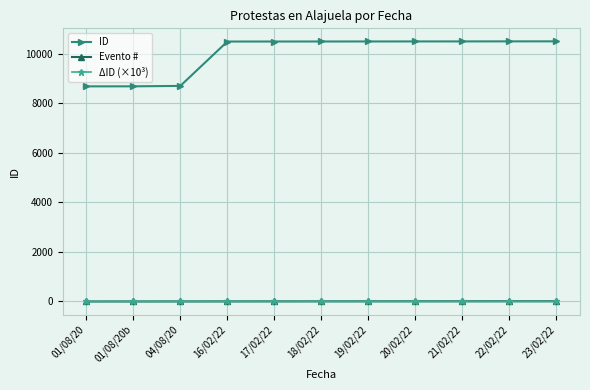

What are all the series names shown in the legend?

ID, Evento #, ΔID (×10³)